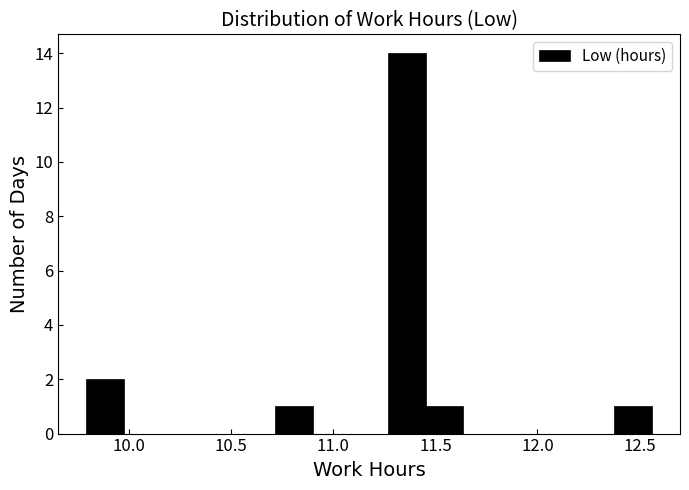

Around what value on the x-axis is the tallest bar? Give the approximate position of its centre, as read against the axis.

11.35